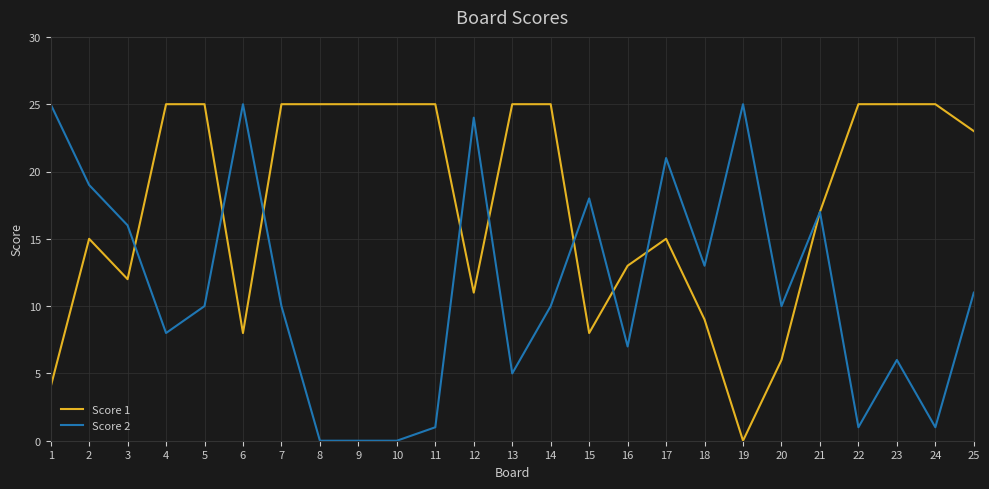

What is the greatest value displayed?

25